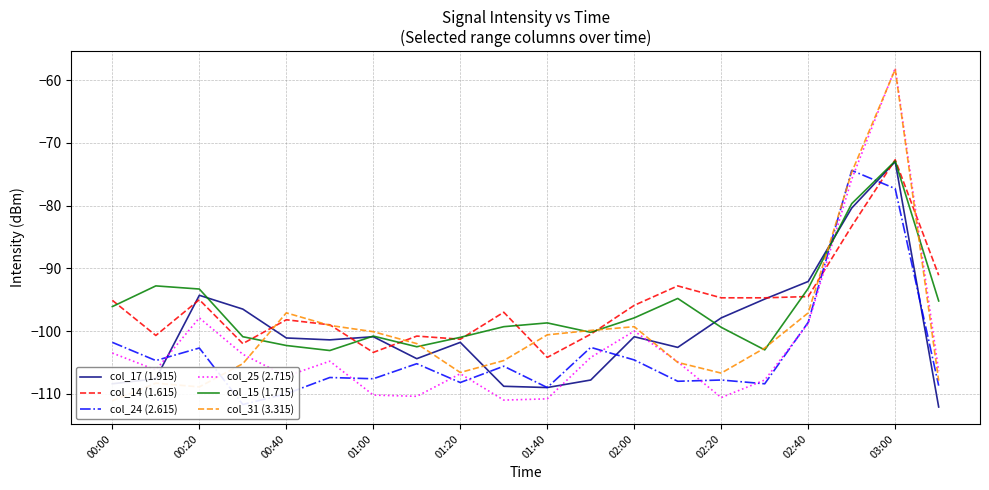

What is the average value of the col_15 (1.715) series?

-96.4